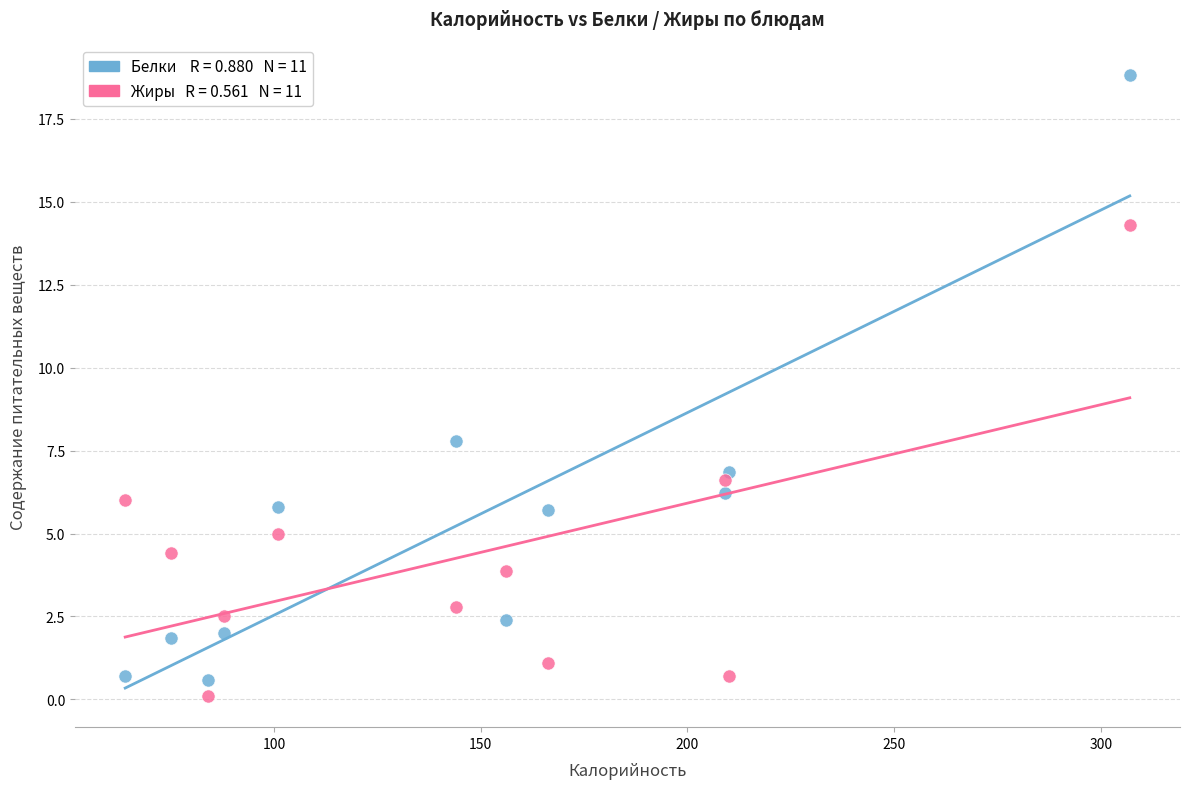

Across all series, what Y value is closest to 9?

7.8